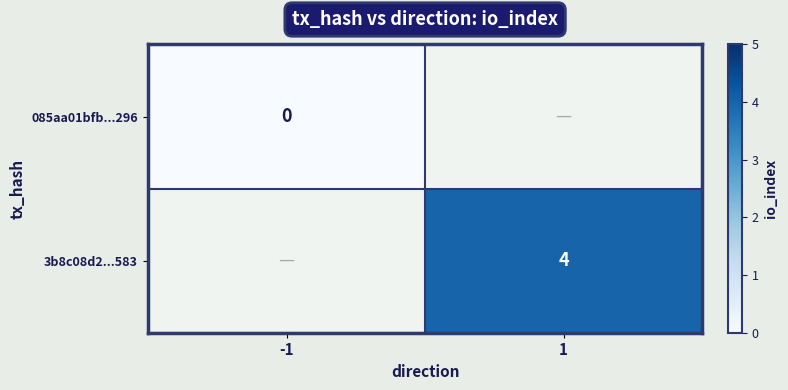

True or false: 3b8c08d2...583 has a value of 6.7 at 1.

False